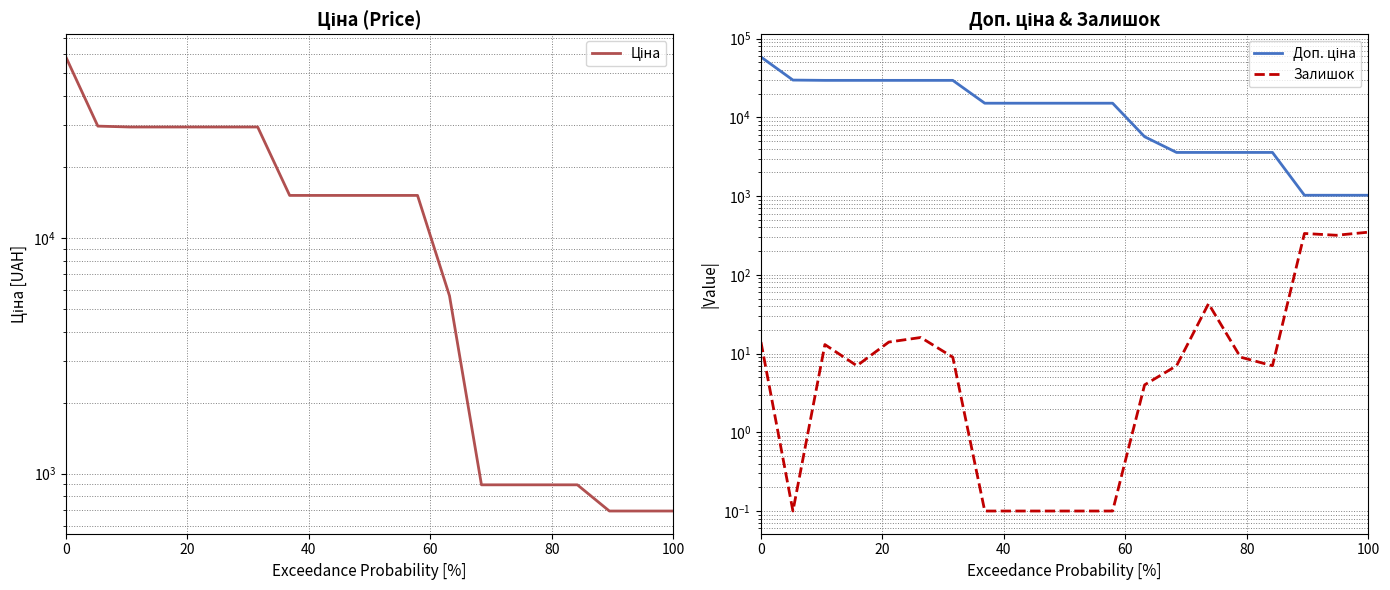

Reading left to right, what are all the values shown in this chart?

Ціна: 58426.5	29747.2	29491.5	29491.5	29491.5	29491.5	29491.5	15120.0	15120.0	15120.0	15120.0	15120.0	5673.8	895.9	895.9	895.9	895.9	693.7	693.7	693.7
Доп. ціна: 58426.5	29747.2	29491.5	29491.5	29491.5	29491.5	29491.5	15120.0	15120.0	15120.0	15120.0	15120.0	5673.8	3583.6	3583.6	3583.6	3583.6	1024.6	1024.6	1024.6
Залишок: 14.0	0.1	13.0	7.0	14.0	16.0	9.0	0.1	0.1	0.1	0.1	0.1	4.0	7.0	43.0	9.0	7.0	335.0	318.0	348.0